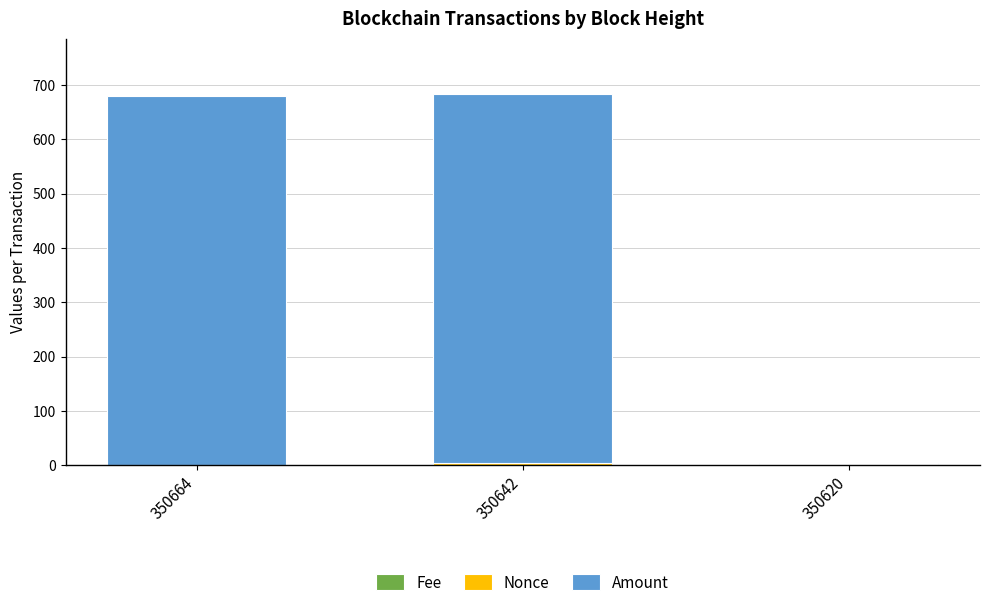

List the labels in order of Amount value, largest first.

350664, 350642, 350620